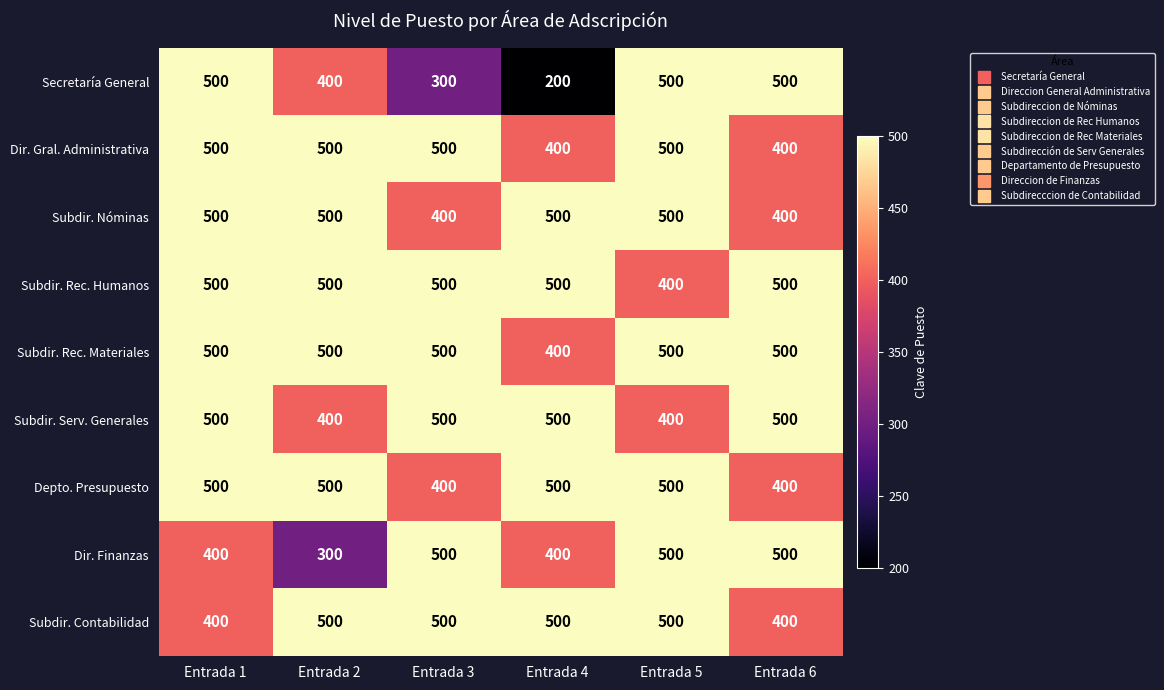

Is it true that Secretaría General equals 343 at Entrada 4?

False